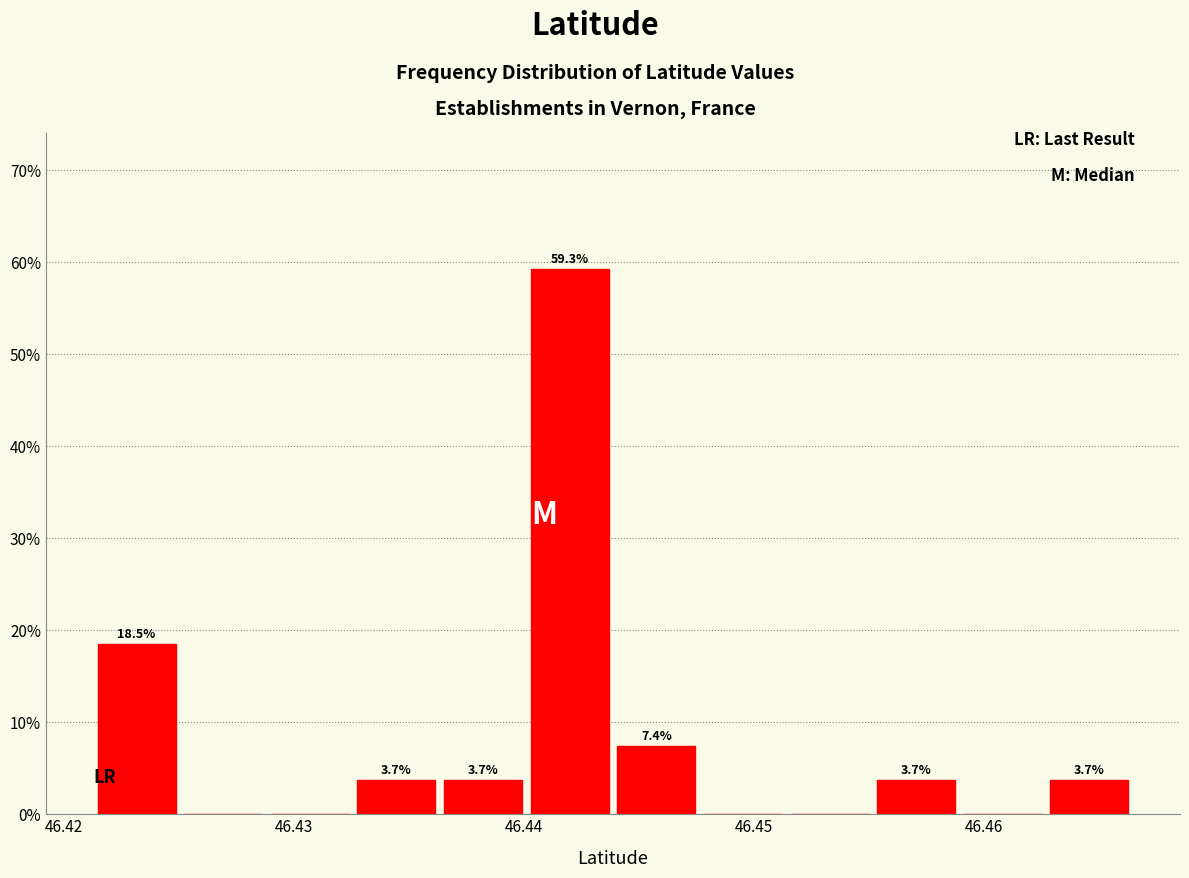

Read against the x-axis, roughly where is the centre of the tallest bar?

46.442